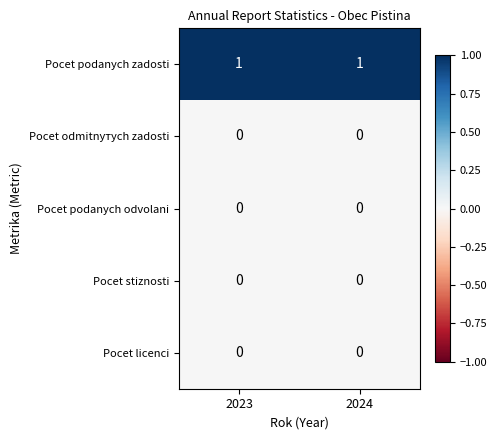

Which series has the largest total across all categories?

Pocet podanych zadosti